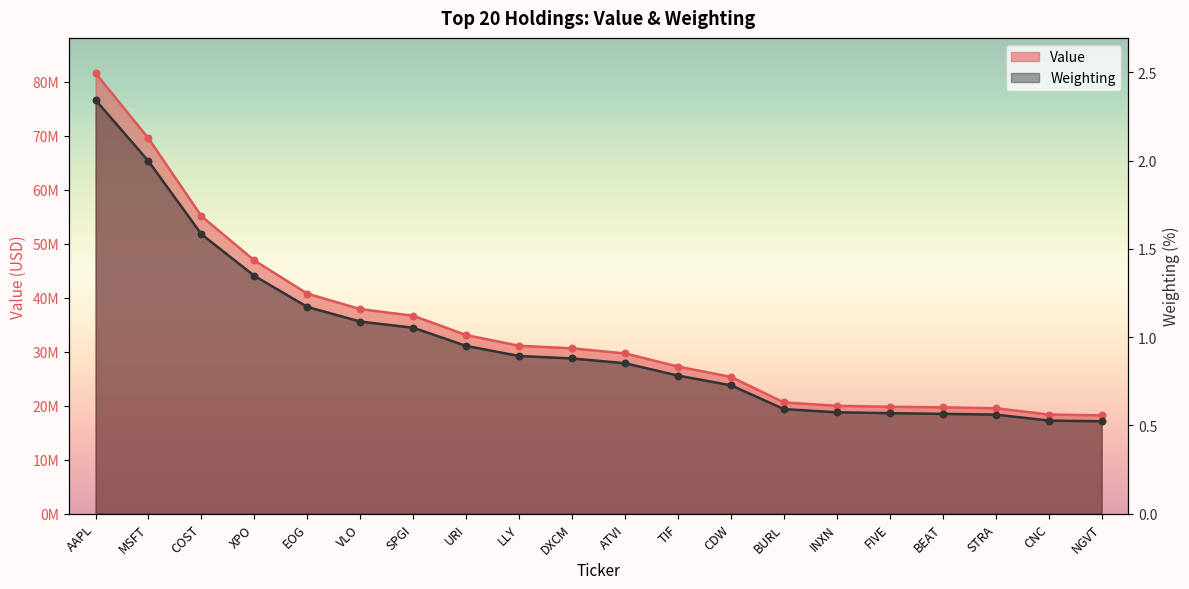

What are all the series names shown in the legend?

Value, Weighting